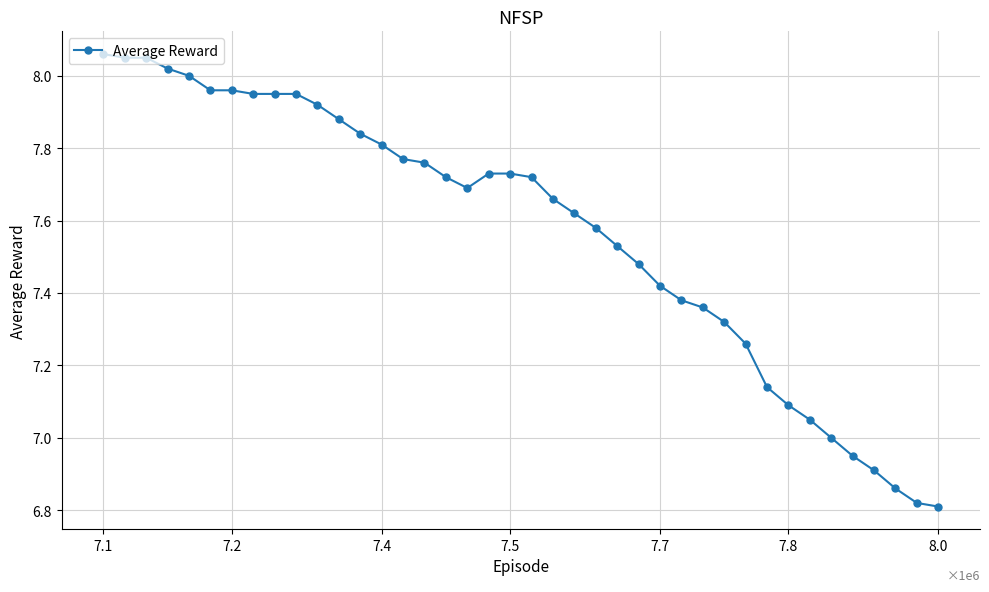

What is the maximum value shown in the chart?

8.1